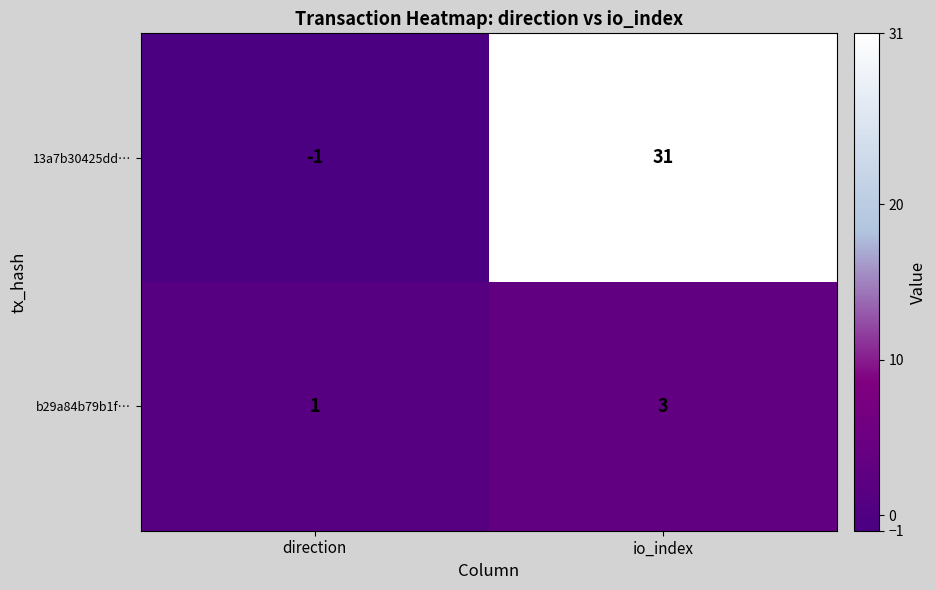

Reading left to right, transcribe all the data shown in this chart.

13a7b30425dd…: -1	31
b29a84b79b1f…: 1	3